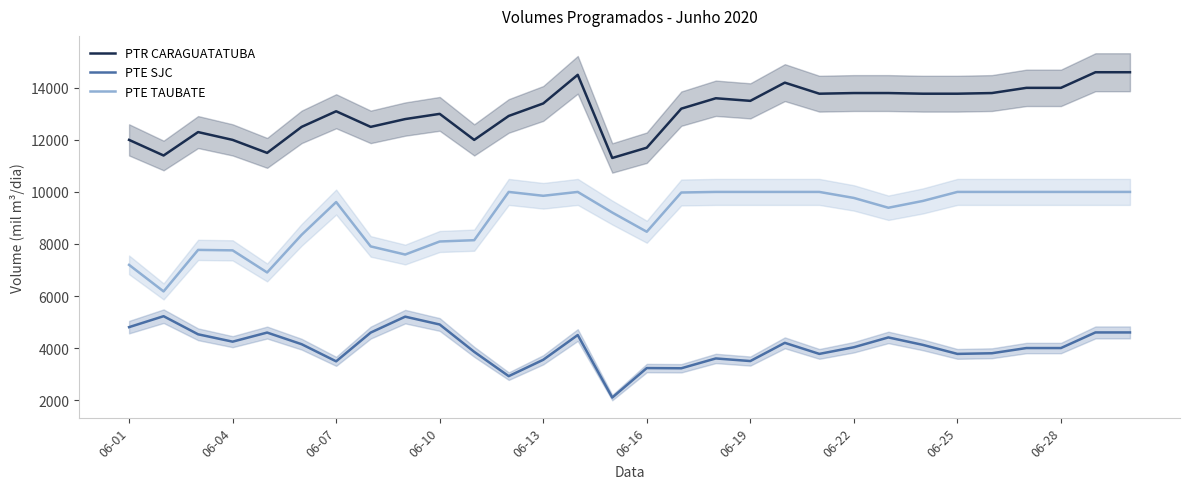

Does the chart have visible grid lines?

No